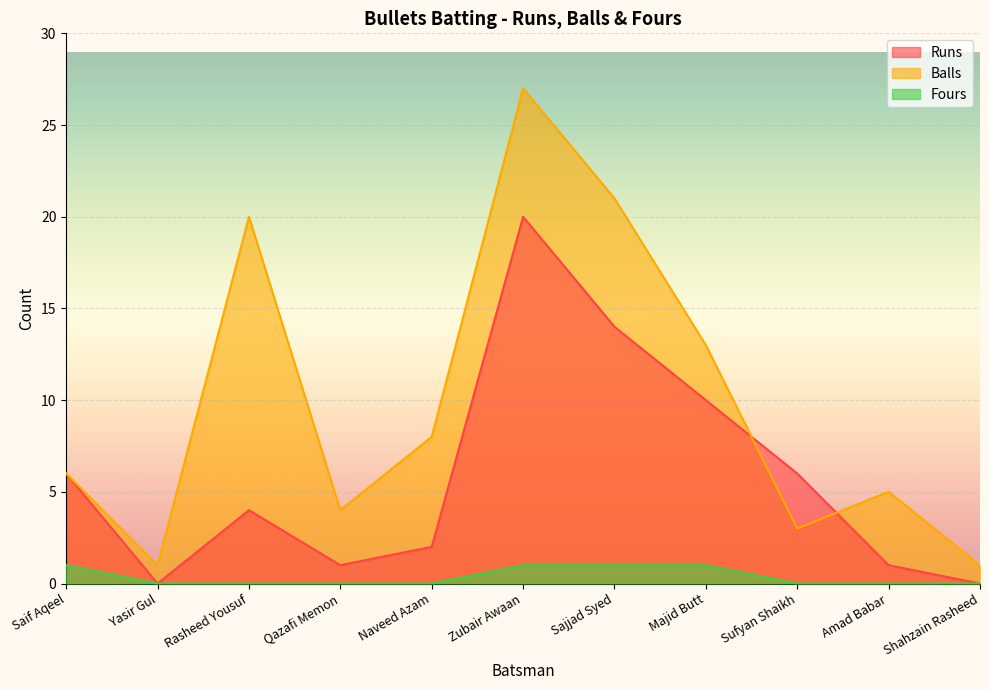

What is the total value across all series at Rasheed Yousuf?

24